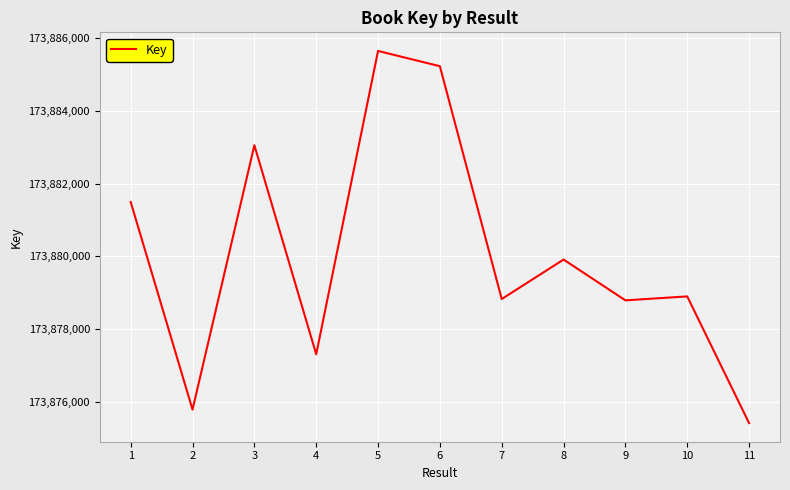

Where does the data first go above 173878901?

1